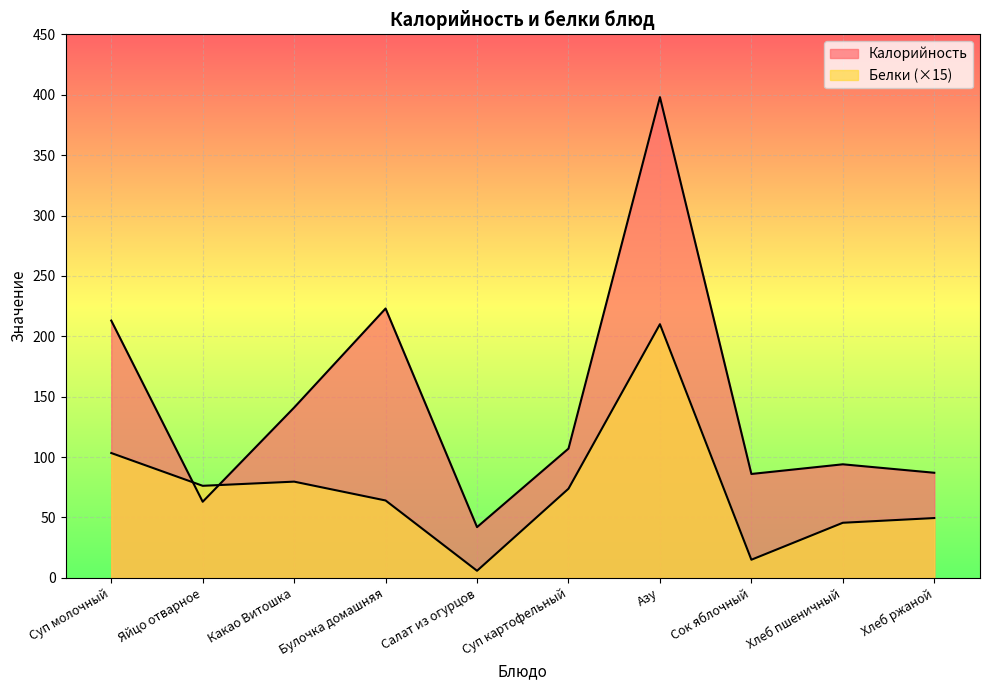

What are all the series names shown in the legend?

Калорийность, Белки